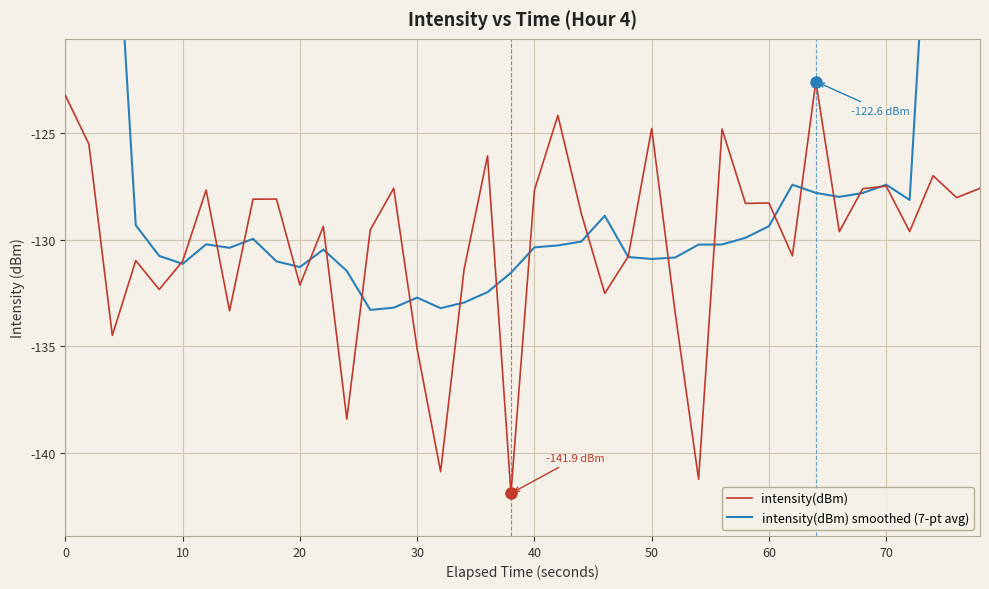

Rank the series by their average value, from lowest to highest.

intensity(dBm), intensity(dBm) smoothed (7-pt avg)